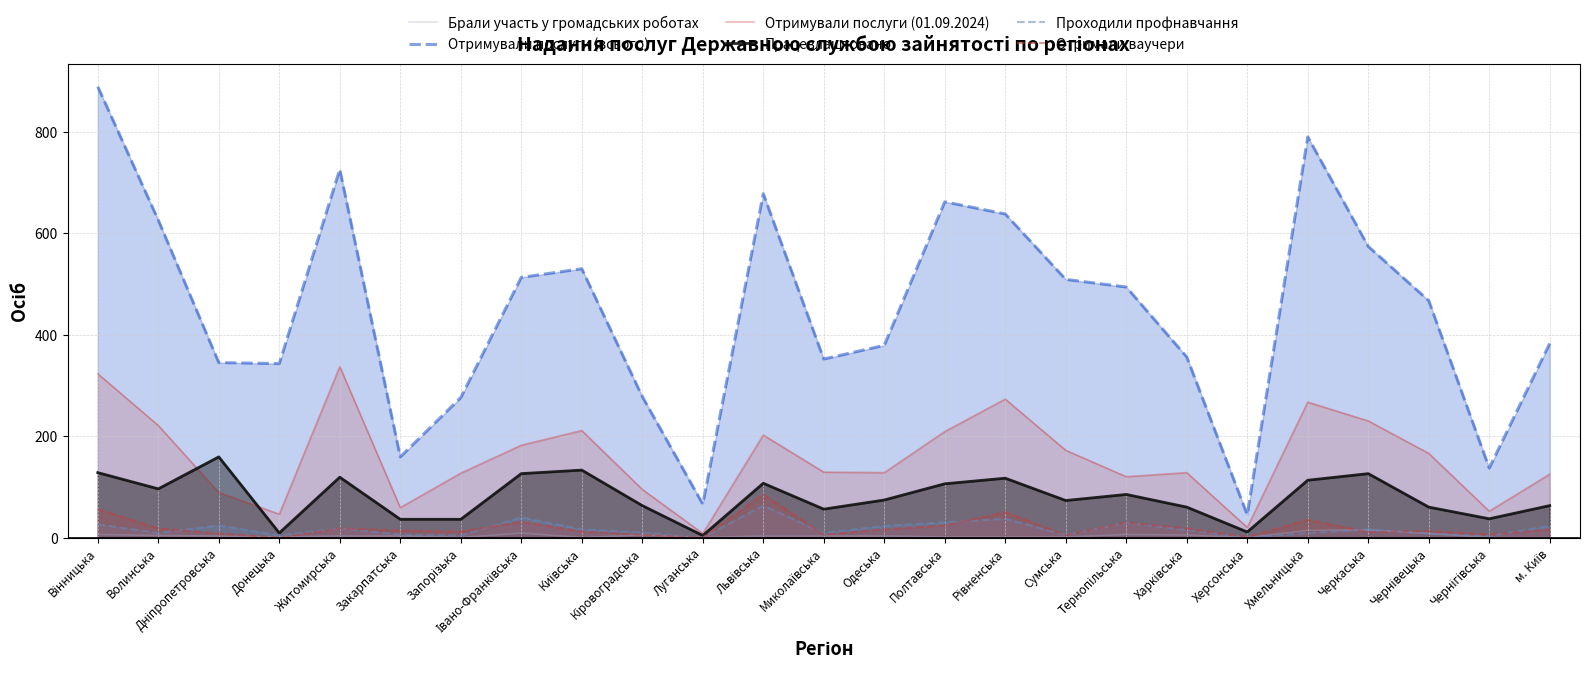

Which category has the highest value in the Проходили профнавчання series?

Львівська